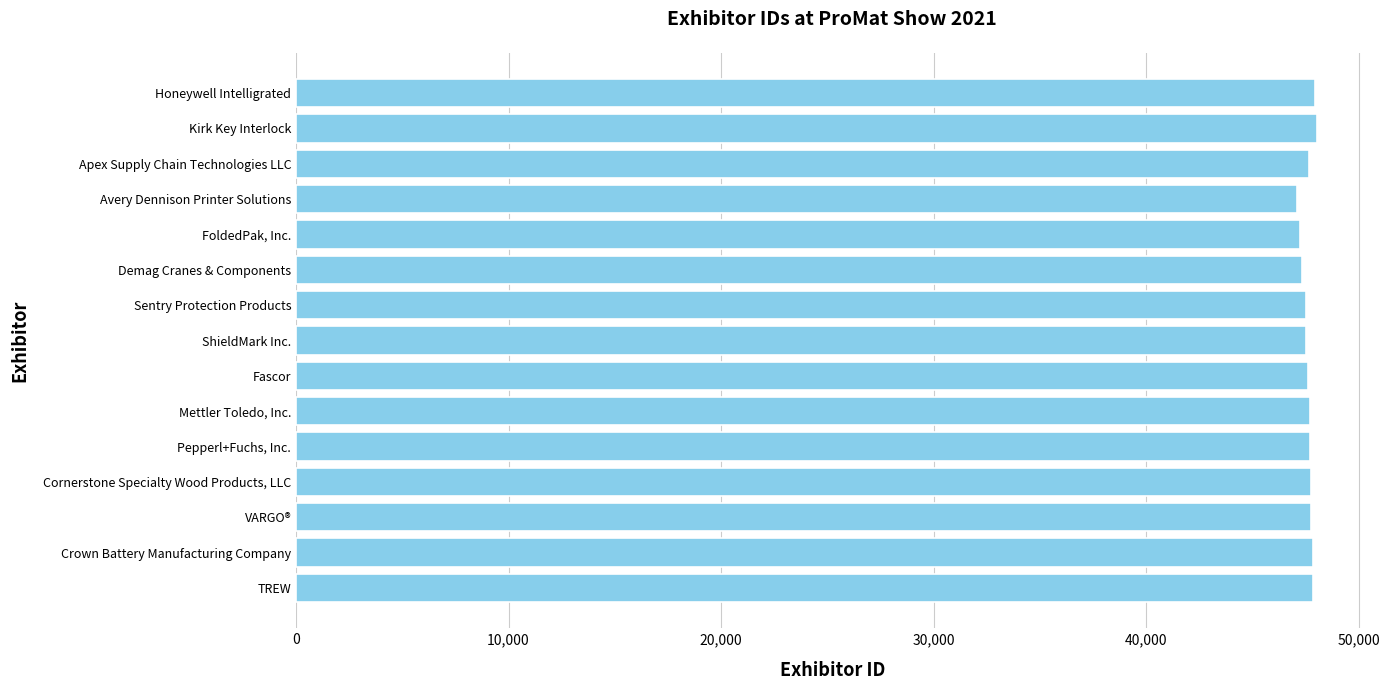

True or false: the data shows 72890 at VARGO®.

False